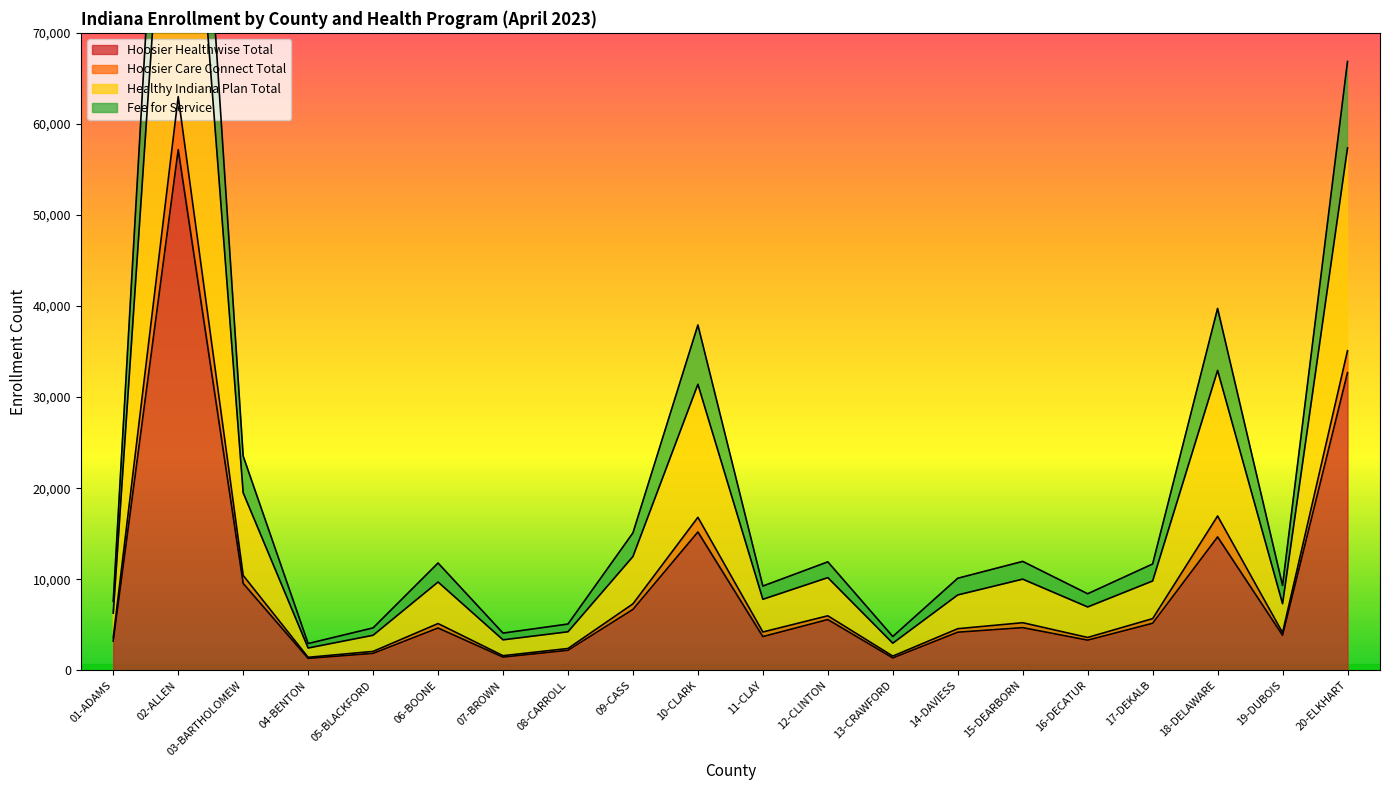

At which category does Fee for Service reach its first local valley?

04-BENTON